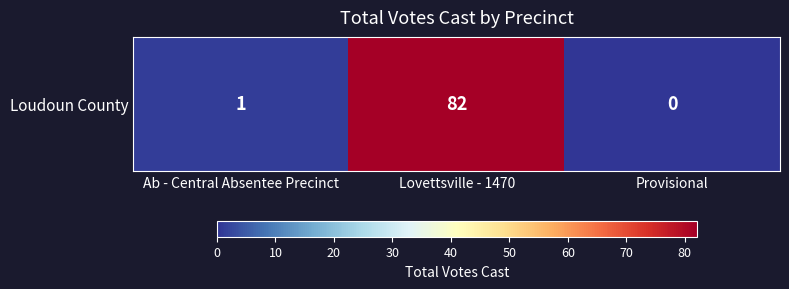

Rank the categories by value from highest to lowest.

Lovettsville - 1470, Ab - Central Absentee Precinct, Provisional